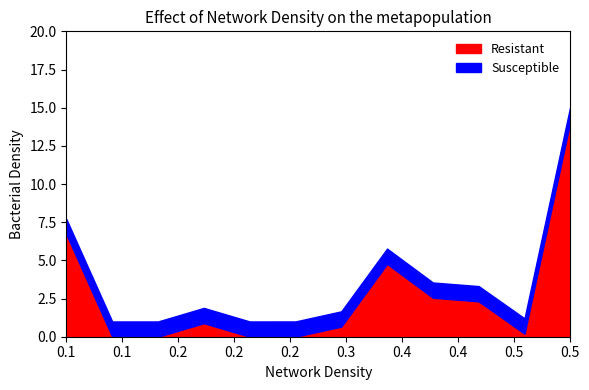

What is the maximum value shown in the chart?

14.1